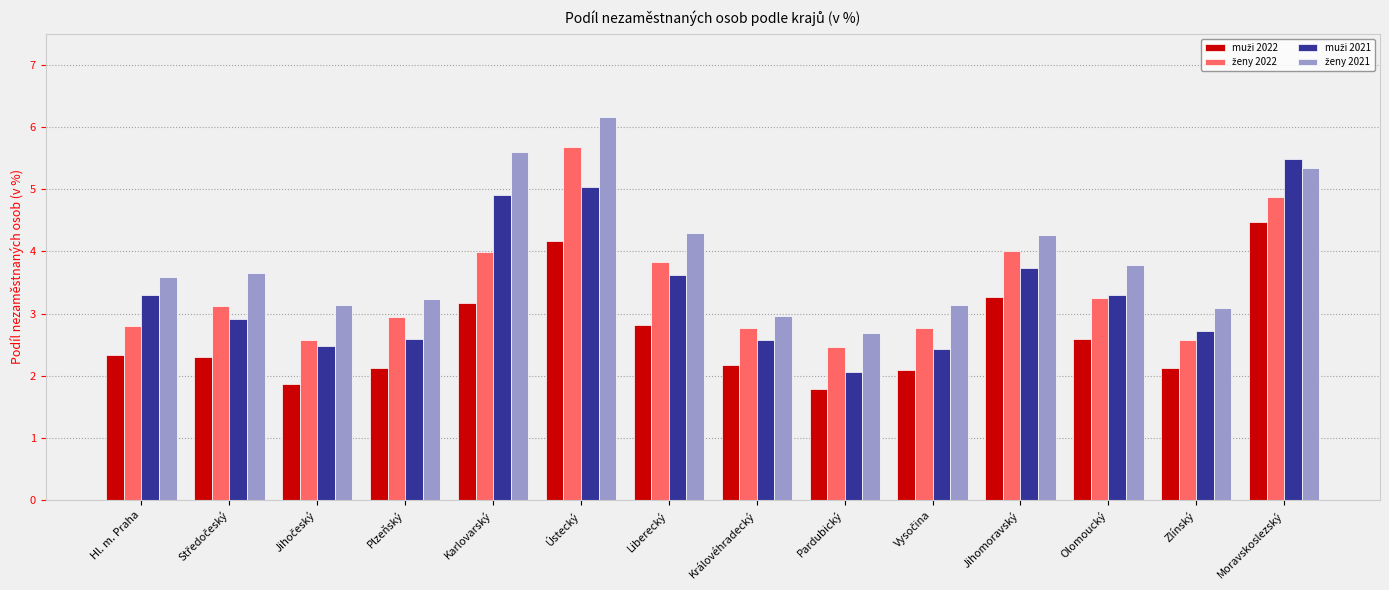

Are the bars grouped side by side (vs. stacked)?

Yes